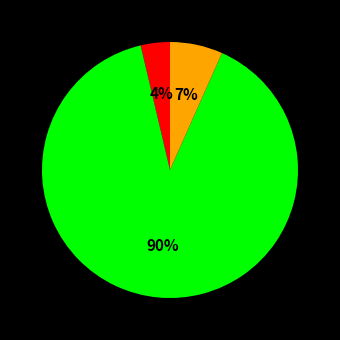

Count the number of slices in the pie.

3